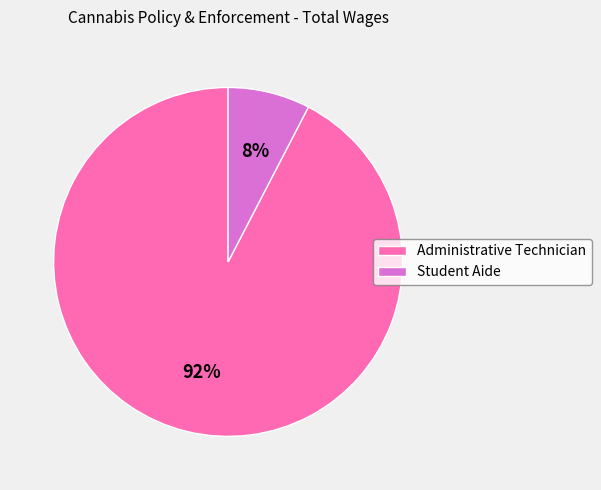

Count the number of slices in the pie.

2